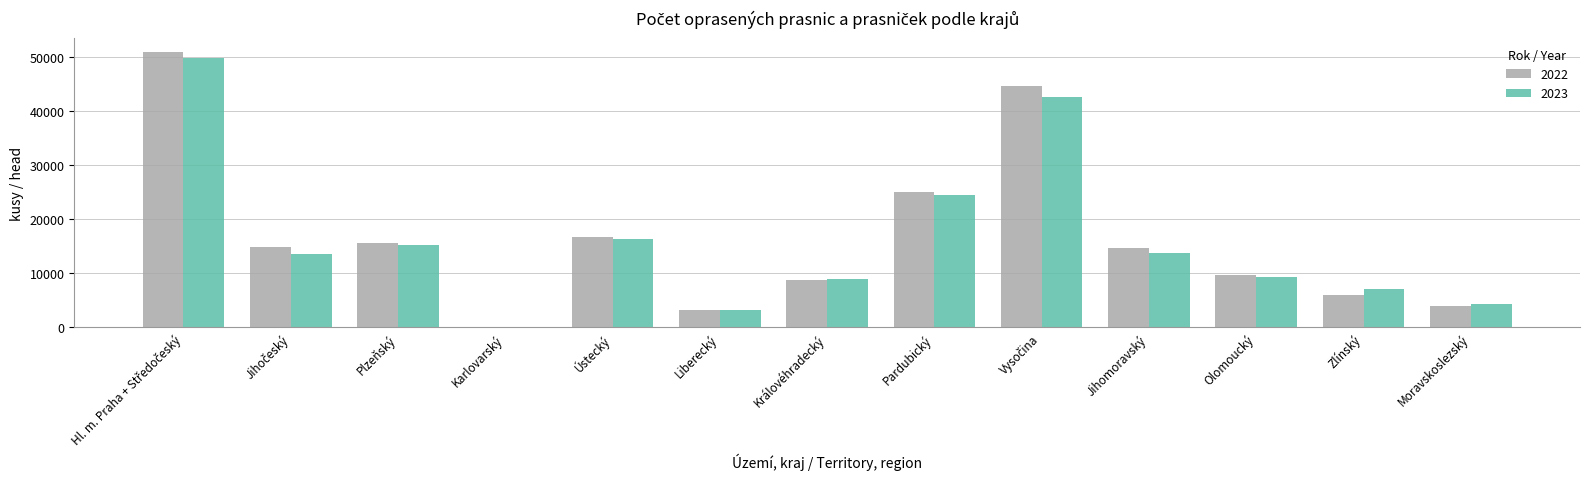

How many groups of bars are there?

13